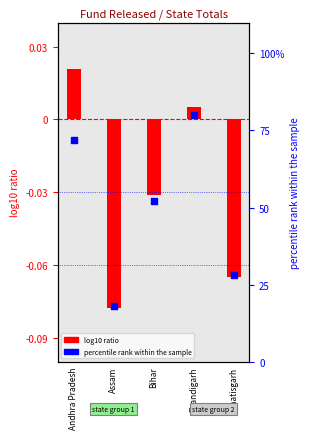

Between Chandigarh and Bihar, which is larger?

Chandigarh